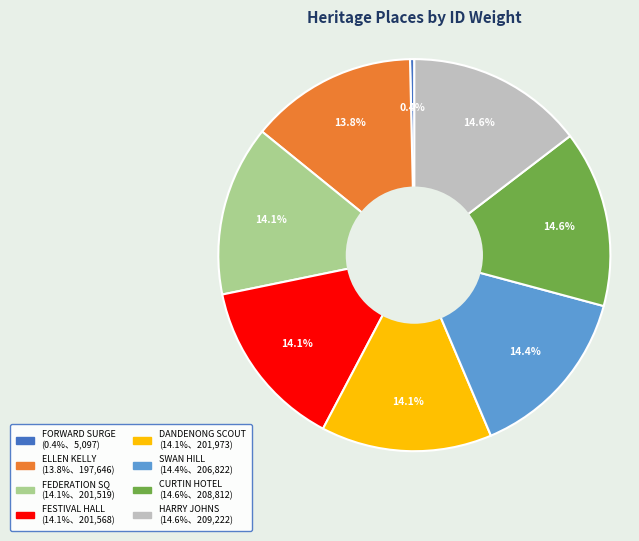

Is there a majority slice in this chart?

No